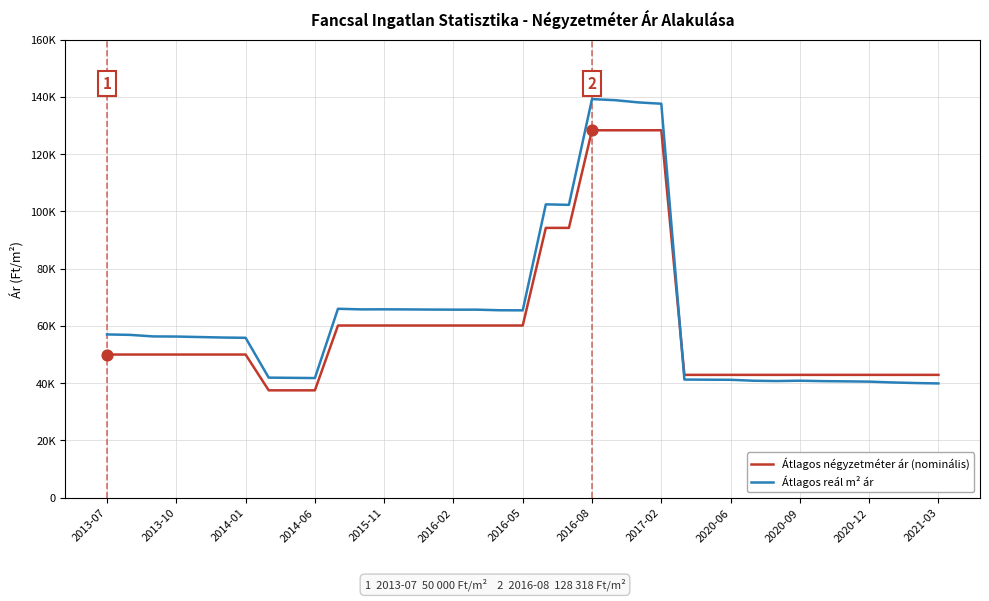

What are all the series names shown in the legend?

Átlagos négyzetméter ár (nominális), Átlagos reál m² ár